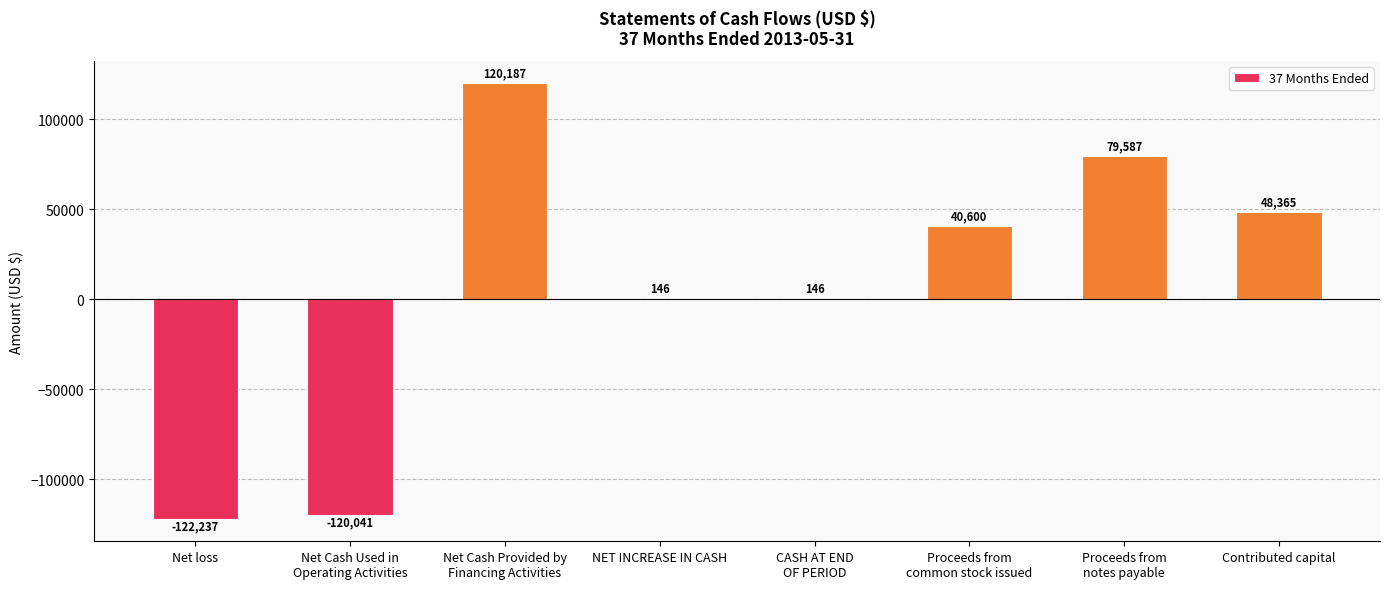

What is the maximum value shown in the chart?

120187